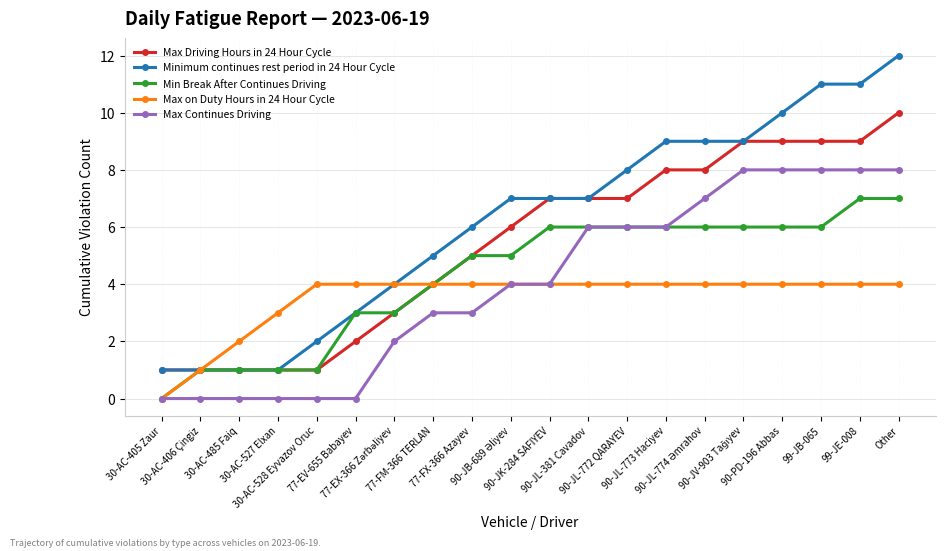

Which series has the largest range (max minus min)?

Minimum continues rest period in 24 Hour Cycle